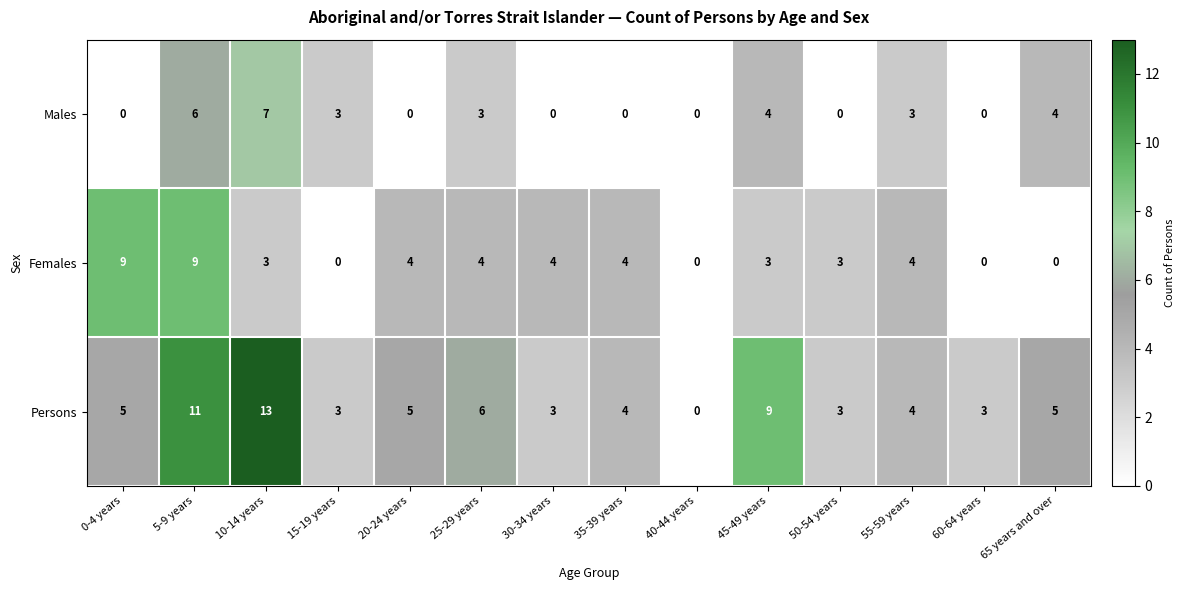

Count the Females values in the range 0 to 4.

12